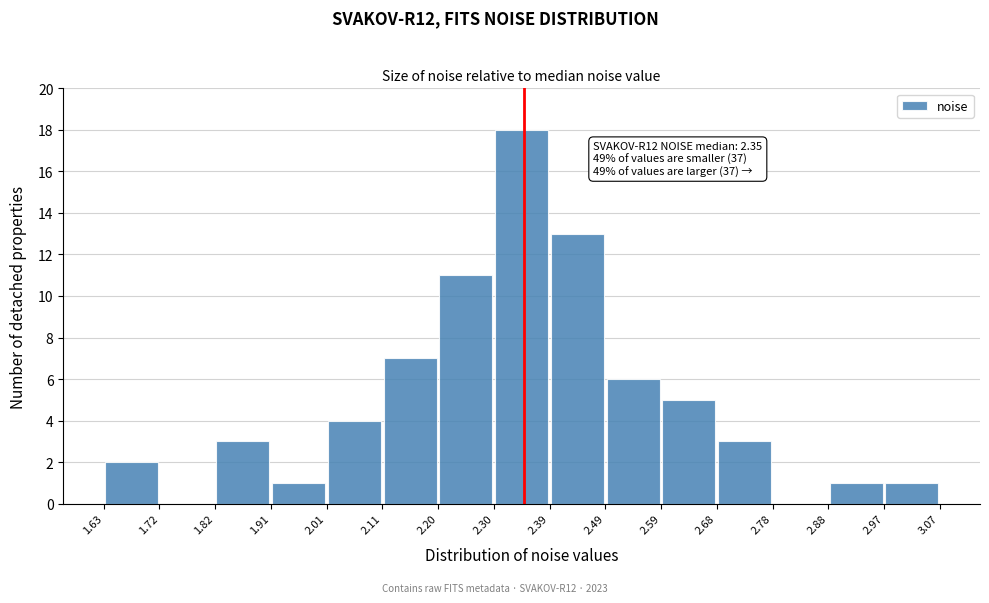

Over which range of the x-axis is the bar tallest?

2.30 to 2.39